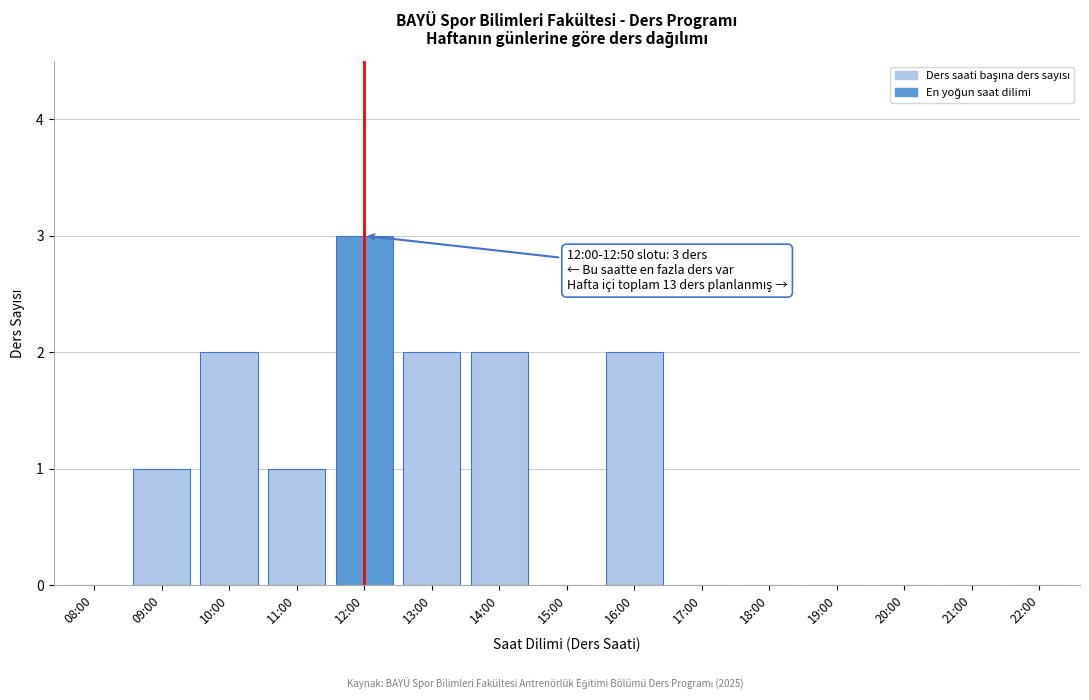

Reading right to left, what are all the values shown in this chart?

22:00=0	21:00=0	20:00=0	19:00=0	18:00=0	17:00=0	16:00=2	15:00=0	14:00=2	13:00=2	12:00=3	11:00=1	10:00=2	09:00=1	08:00=0